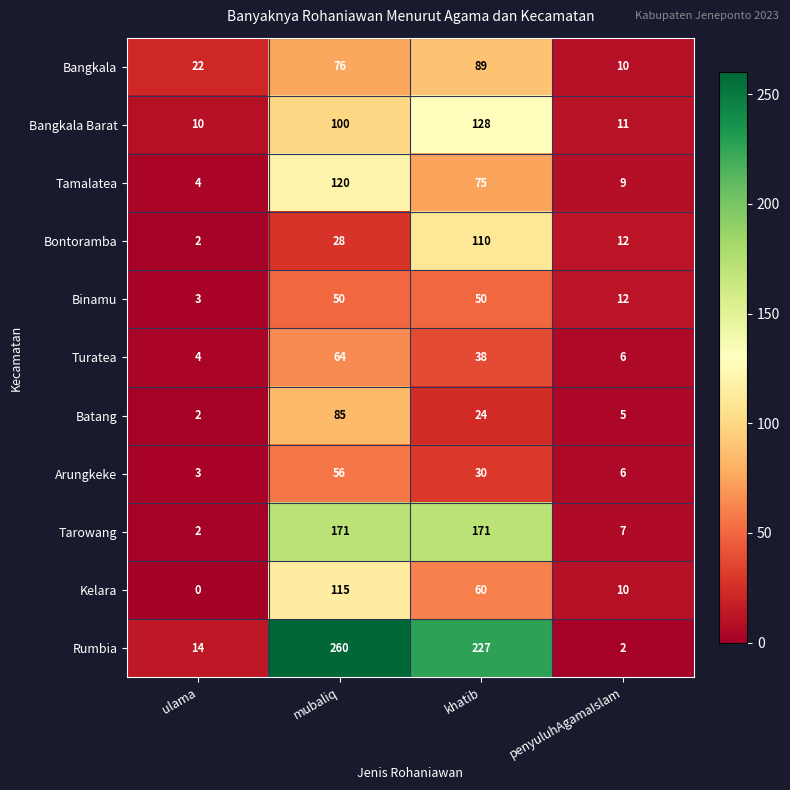

What is the total value across all series at khatib?

1002